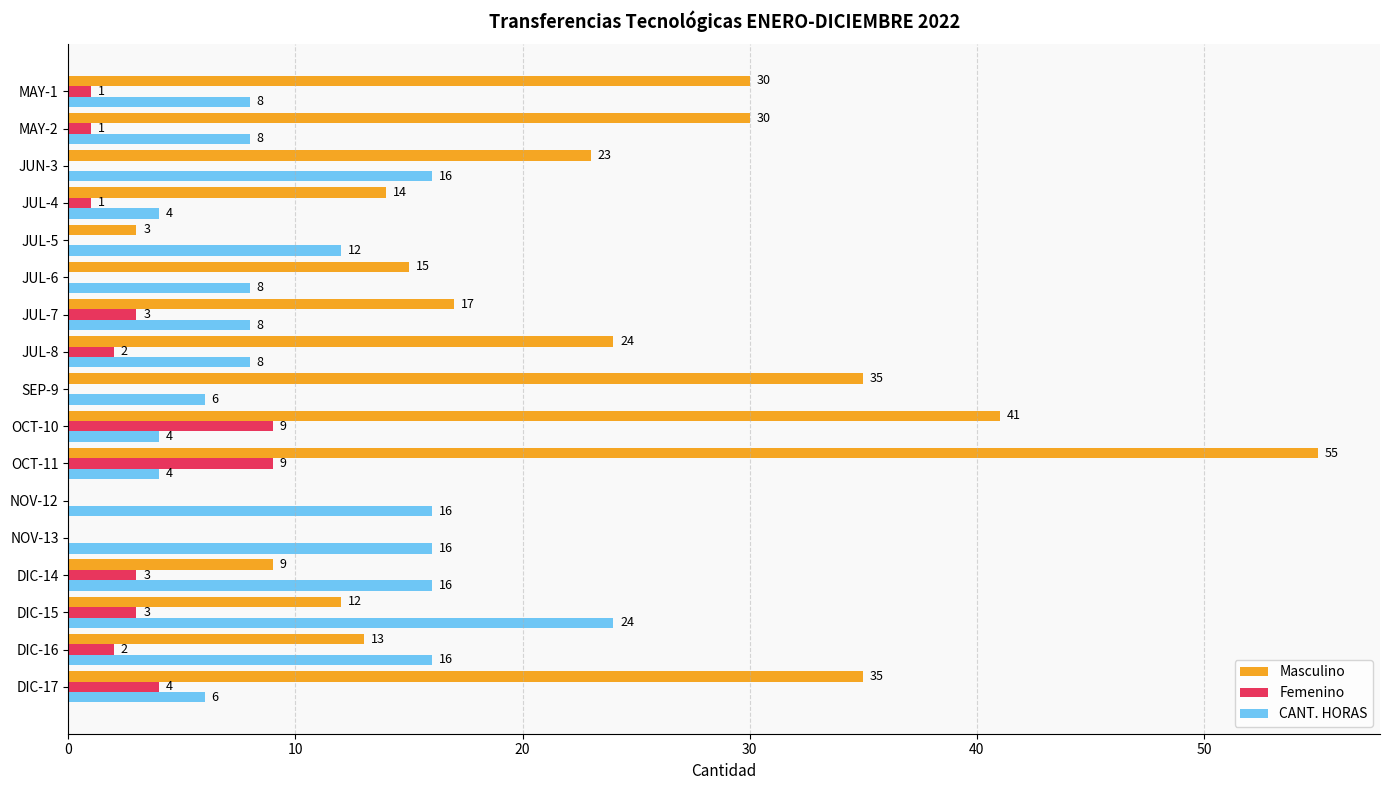

What is the maximum value shown in the chart?

55